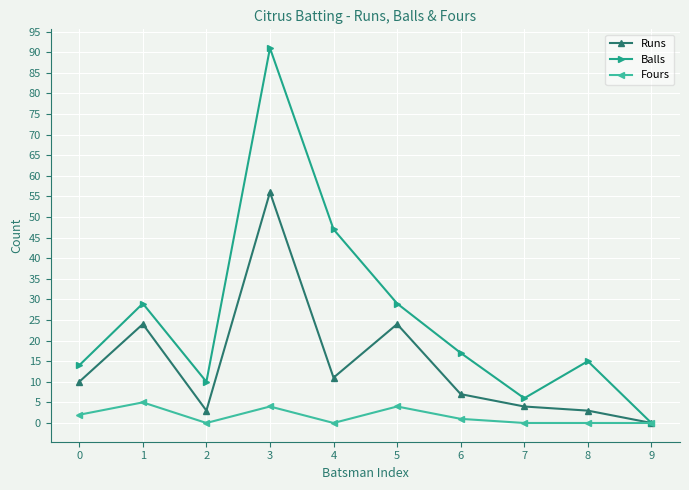

True or false: Fours has more than 0 interior local peaks.

True